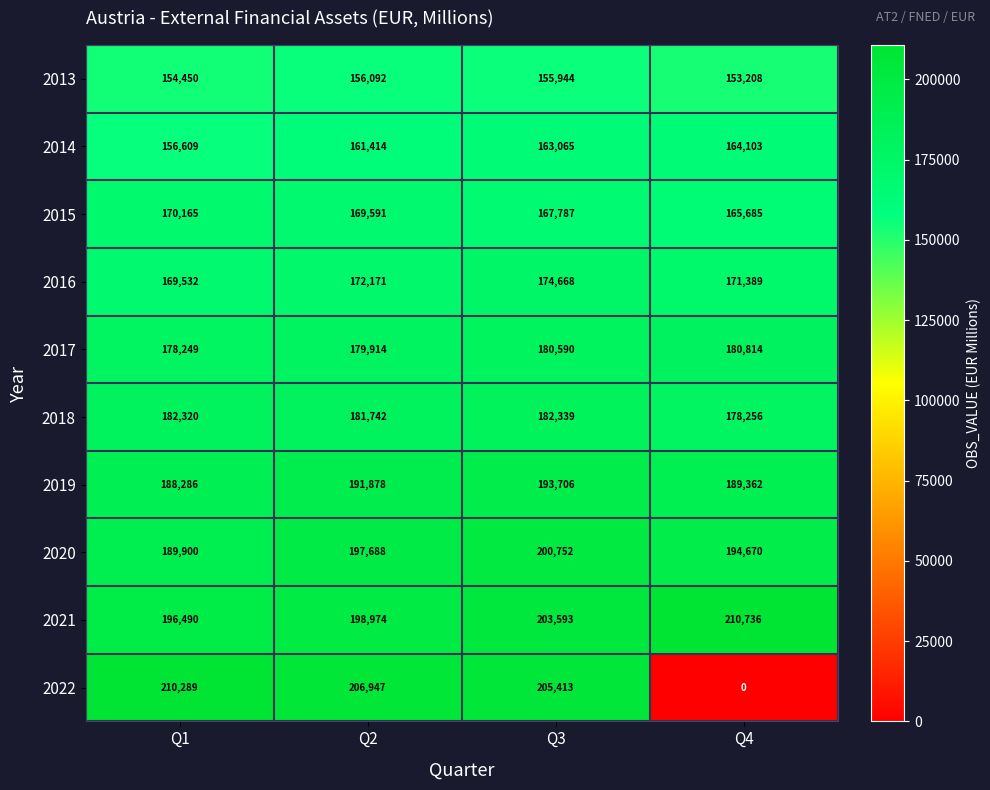

At Q3, list the series in order from largest to smallest.

2022, 2021, 2020, 2019, 2018, 2017, 2016, 2015, 2014, 2013